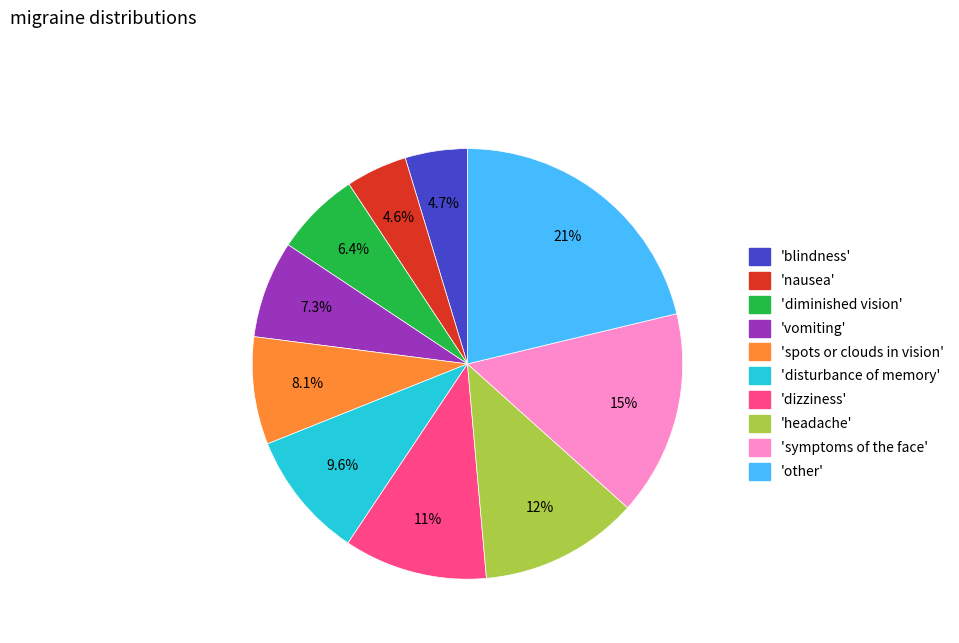

To the nearest percent, what is the difference between the largest and smallest slice percentages?

17%